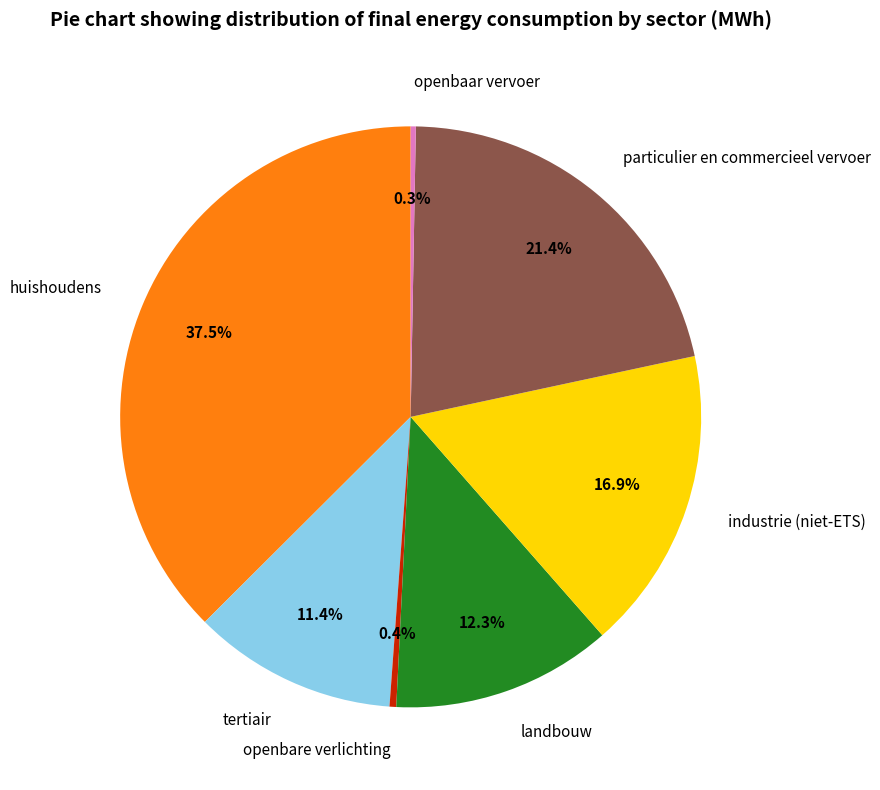

Is huishoudens the majority of the pie?

No